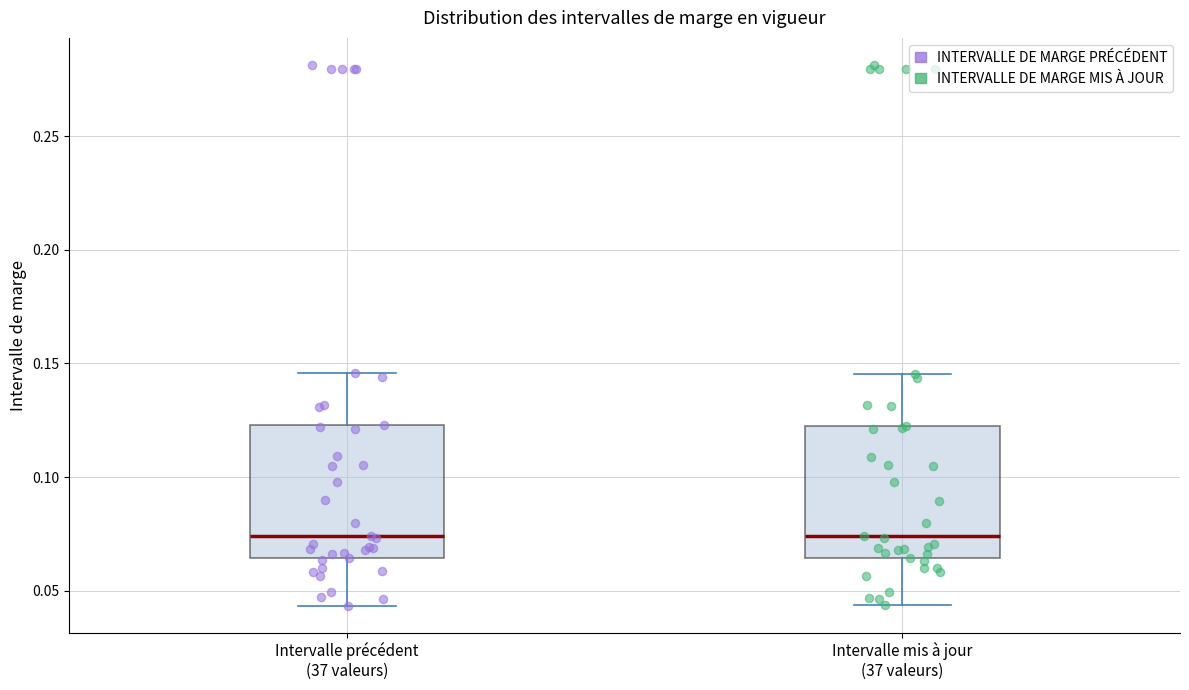

Reading left to right, transcribe this box plot: for each box, give where its median line is, the range the box spans, and where its two whiskers end, as read against the y-axis. The values are not printed on the chart, so give them approximately, as read against the axis.

Intervalle précédent (37 valeurs): median 0.075, box 0.065 to 0.125, whiskers 0.045 to 0.145
Intervalle mis à jour (37 valeurs): median 0.075, box 0.065 to 0.125, whiskers 0.045 to 0.145